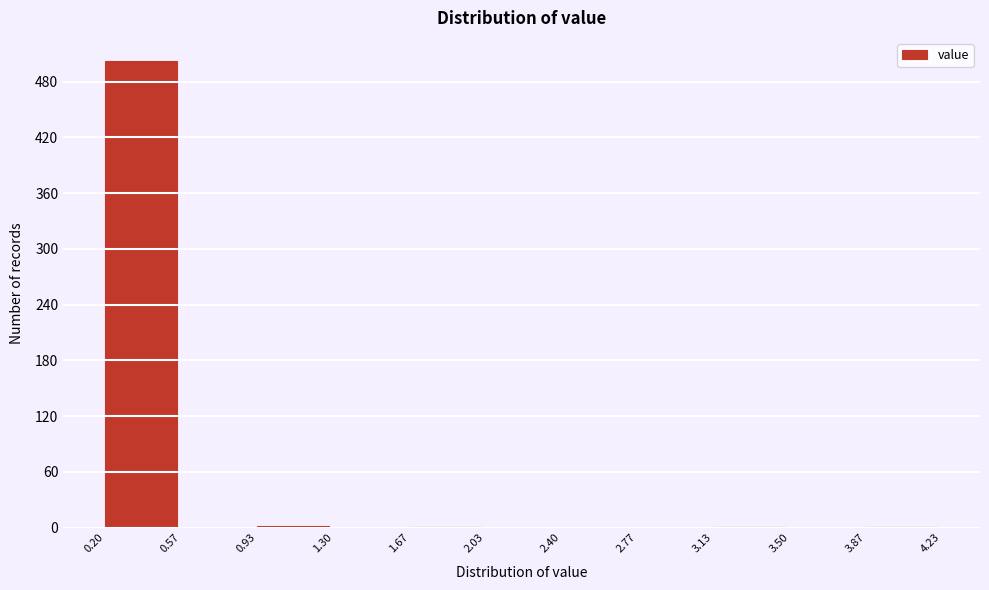

How tall is the bar that spans 0.20 to 0.57 on the x-axis? The values are not printed on the chart, so give them approximately, as read against the axis.

500